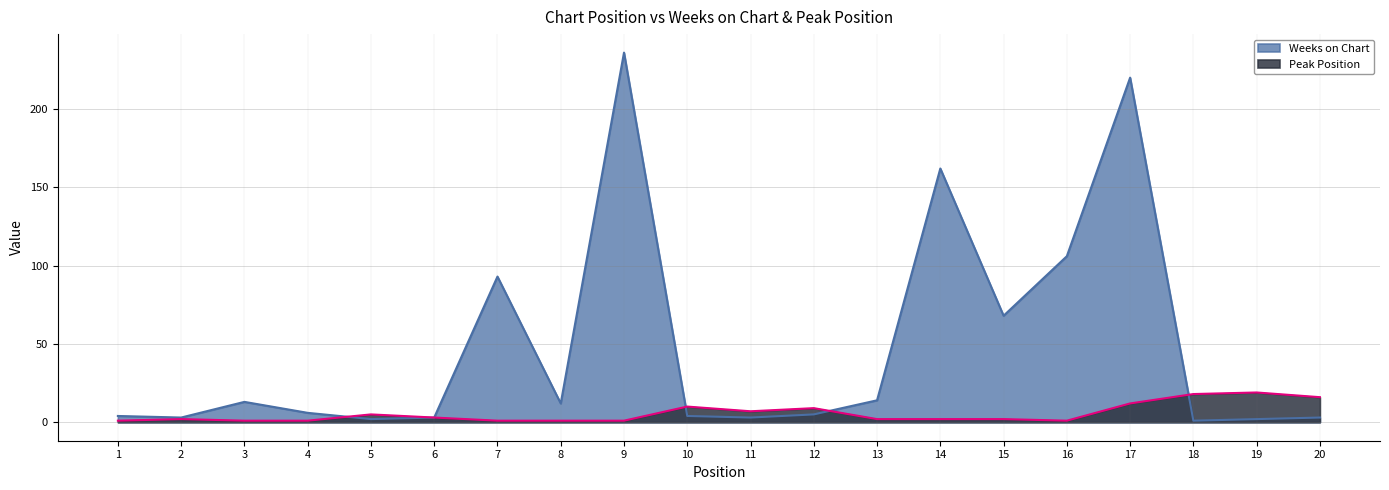

What is the difference between the Peak Position values at 4 and 11?

6